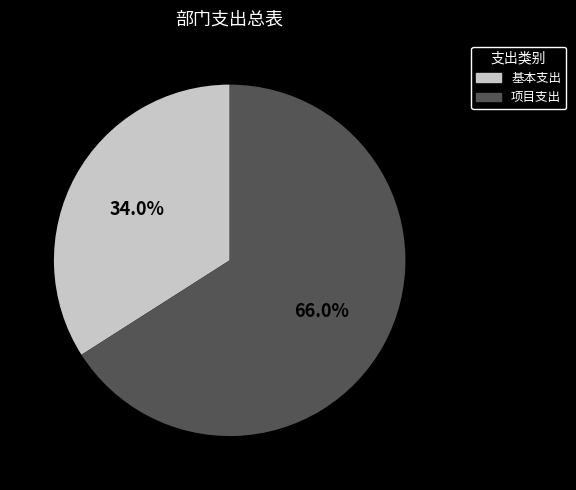

Is there a majority slice in this chart?

Yes